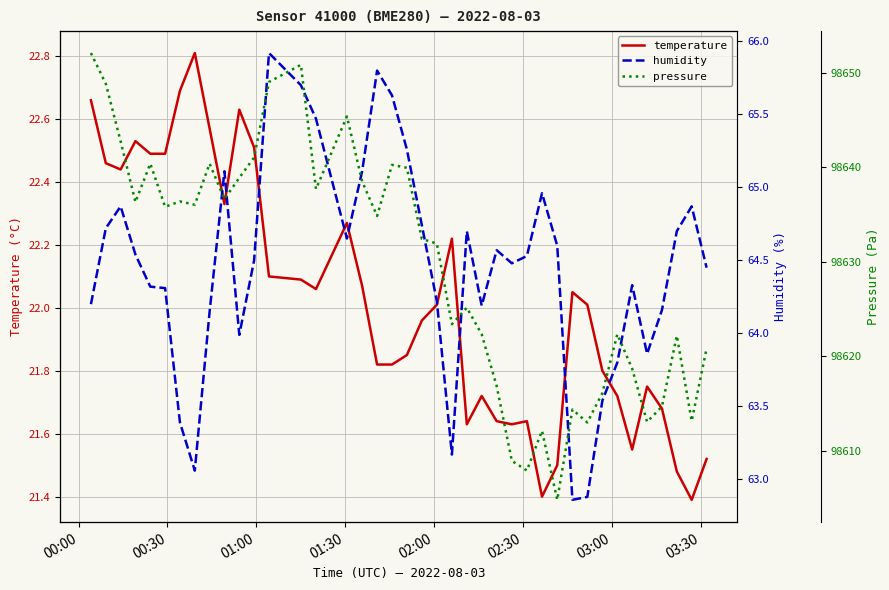

Reading left to right, list all the values displayed in this chart.

temperature: 22.7	22.5	22.4	22.5	22.5	22.5	22.7	22.8	22.6	22.3	22.6	22.5	22.1	22.1	22.1	22.3	22.1	21.8	21.8	21.9	22.0	22.0	22.2	21.6	21.7	21.6	21.6	21.6	21.4	21.5	22.1	22.0	21.8	21.7	21.6	21.8	21.7	21.5	21.4	21.5
humidity: 64.2	64.7	64.9	64.5	64.3	64.3	63.4	63.1	64.2	65.1	64.0	64.5	65.9	65.7	65.5	64.7	65.1	65.8	65.6	65.3	64.7	64.2	63.2	64.7	64.2	64.6	64.5	64.5	65.0	64.6	62.9	62.9	63.5	63.8	64.3	63.9	64.2	64.7	64.9	64.5
pressure: 98652.1	98648.8	98642.8	98636.3	98640.4	98635.8	98636.4	98636.0	98640.4	98636.6	98638.9	98641.0	98649.0	98650.8	98637.7	98645.4	98638.5	98634.8	98640.2	98639.9	98632.4	98631.9	98623.4	98625.1	98622.3	98616.8	98608.9	98607.9	98612.1	98604.8	98614.3	98613.0	98616.1	98622.3	98618.7	98613.0	98614.7	98622.2	98613.1	98620.8